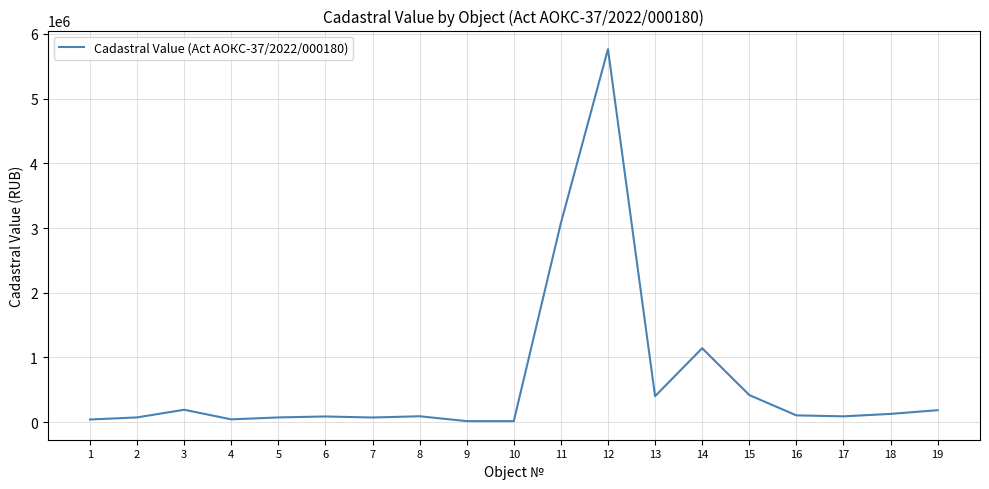

Read the value at 15.

419267.7